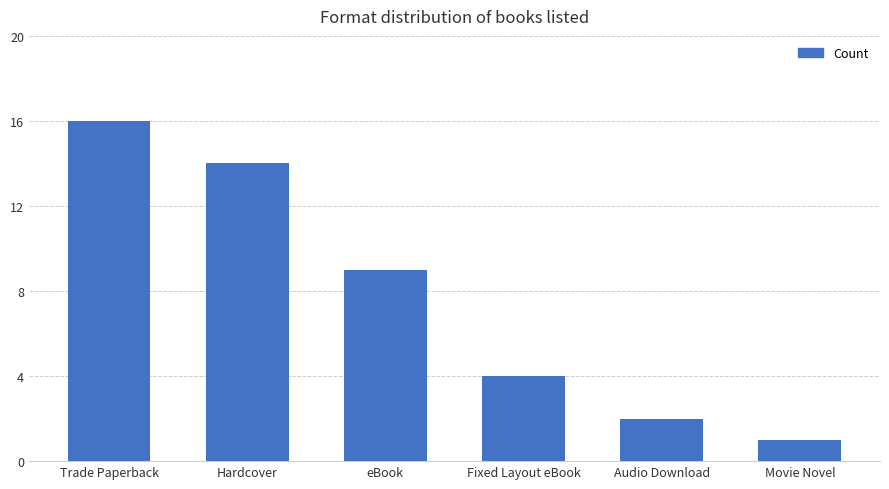

What is the label of the 6th bar from the right?

Trade Paperback